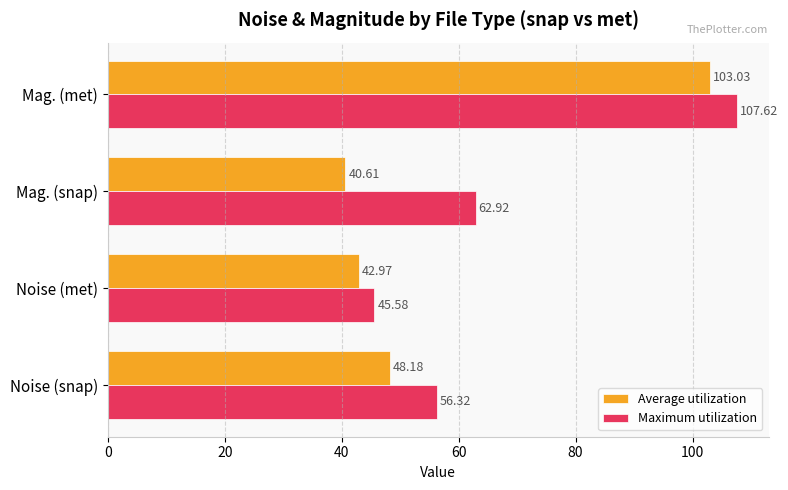

At which category does the chart reach its minimum across all series?

Mag. (snap)